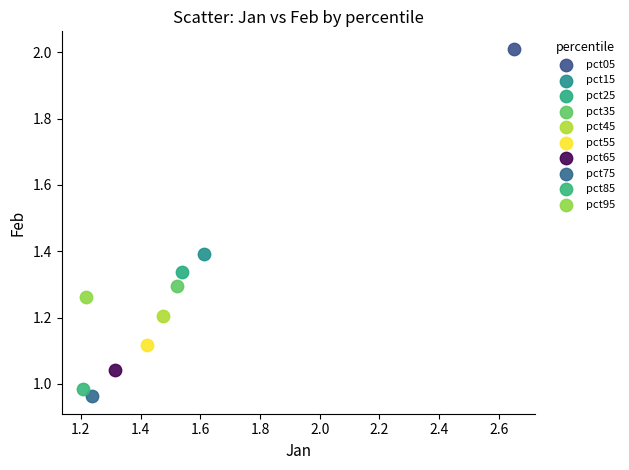

What are all the series names shown in the legend?

pct05, pct15, pct25, pct35, pct45, pct55, pct65, pct75, pct85, pct95